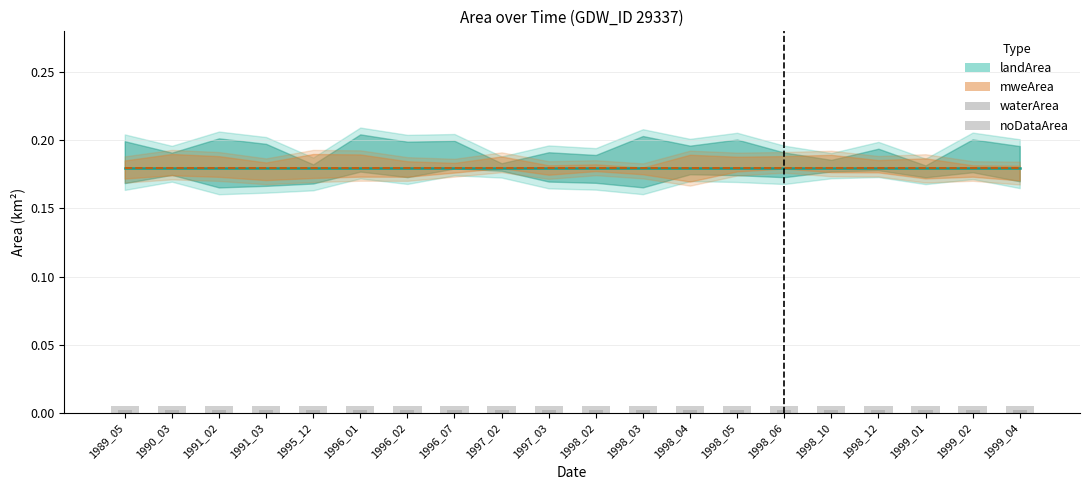

Rank the categories by noDataArea value from lowest to highest.

1989_05, 1990_03, 1991_02, 1991_03, 1995_12, 1996_01, 1996_02, 1996_07, 1997_02, 1997_03, 1998_02, 1998_03, 1998_04, 1998_05, 1998_06, 1998_10, 1998_12, 1999_01, 1999_02, 1999_04